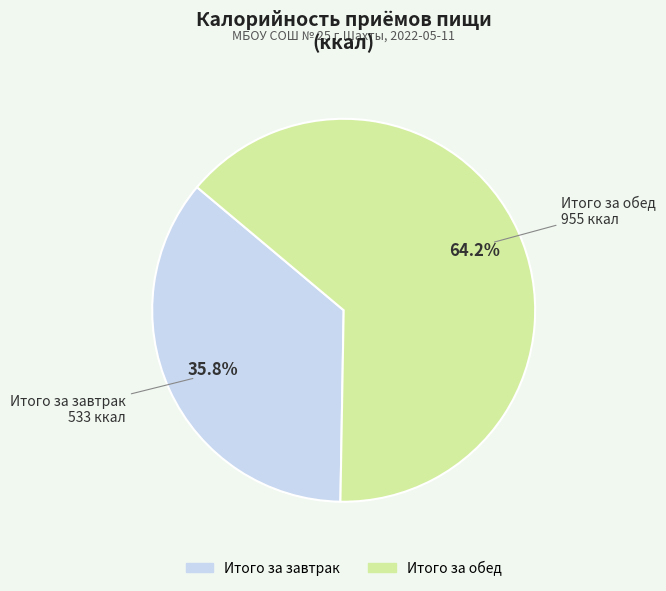

What is the smallest slice in the pie chart?

Итого за завтрак